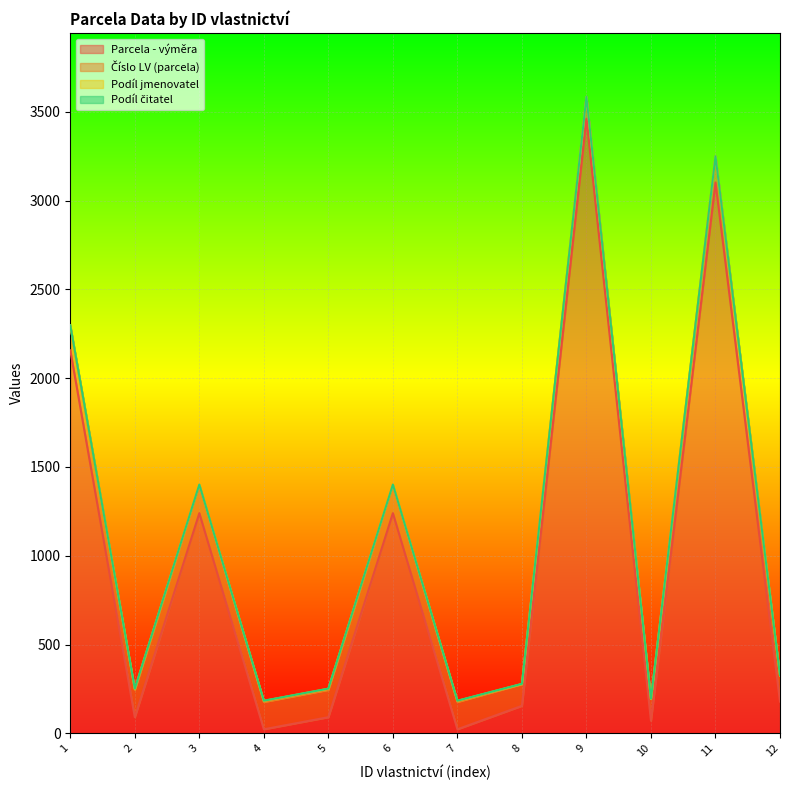

At how many categories does at least one series exceed 2864?

2